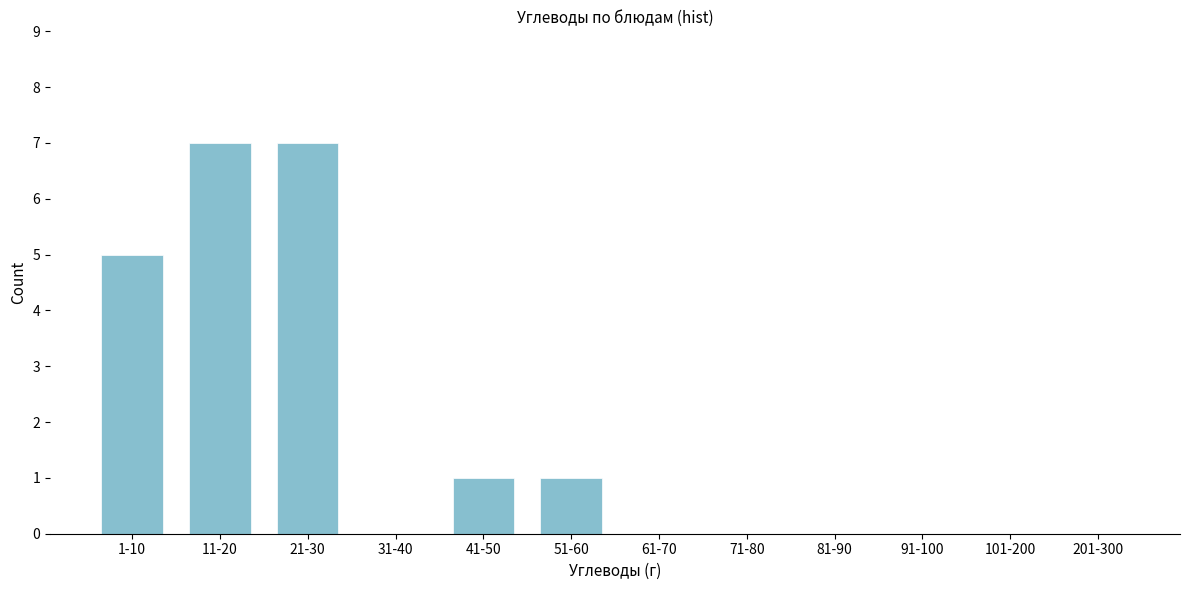

Reading left to right, transcribe all the data shown in this chart.

1-10=5	11-20=7	21-30=7	31-40=0	41-50=1	51-60=1	61-70=0	71-80=0	81-90=0	91-100=0	101-200=0	201-300=0